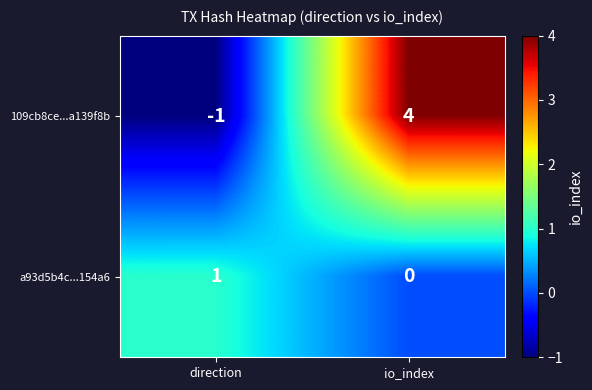

The value of a93d5b4c...154a6 at io_index is 0. True or false?

True